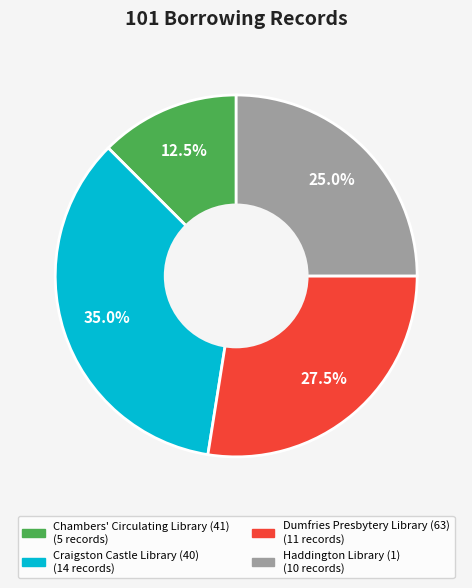

Between Dumfries Presbytery Library (63) and Chambers' Circulating Library (41), which is larger?

Dumfries Presbytery Library (63)